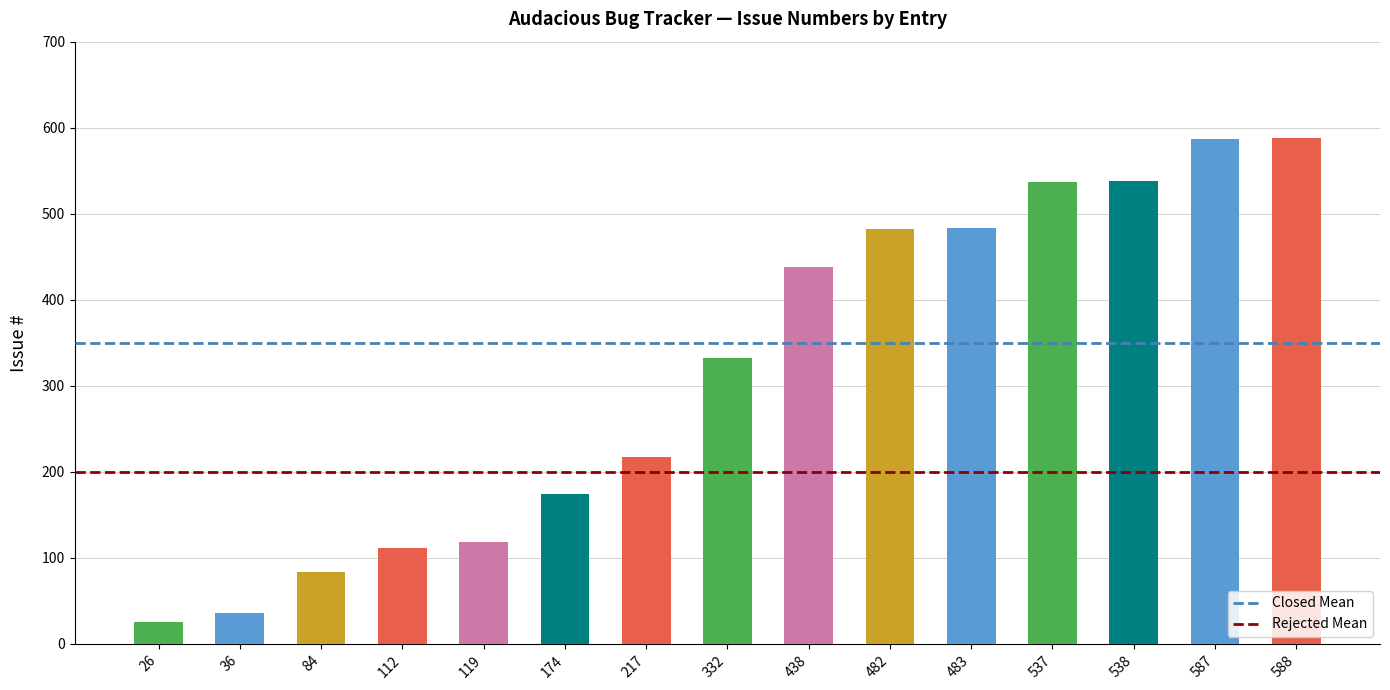

Where is the data nearest to the value 307?

332